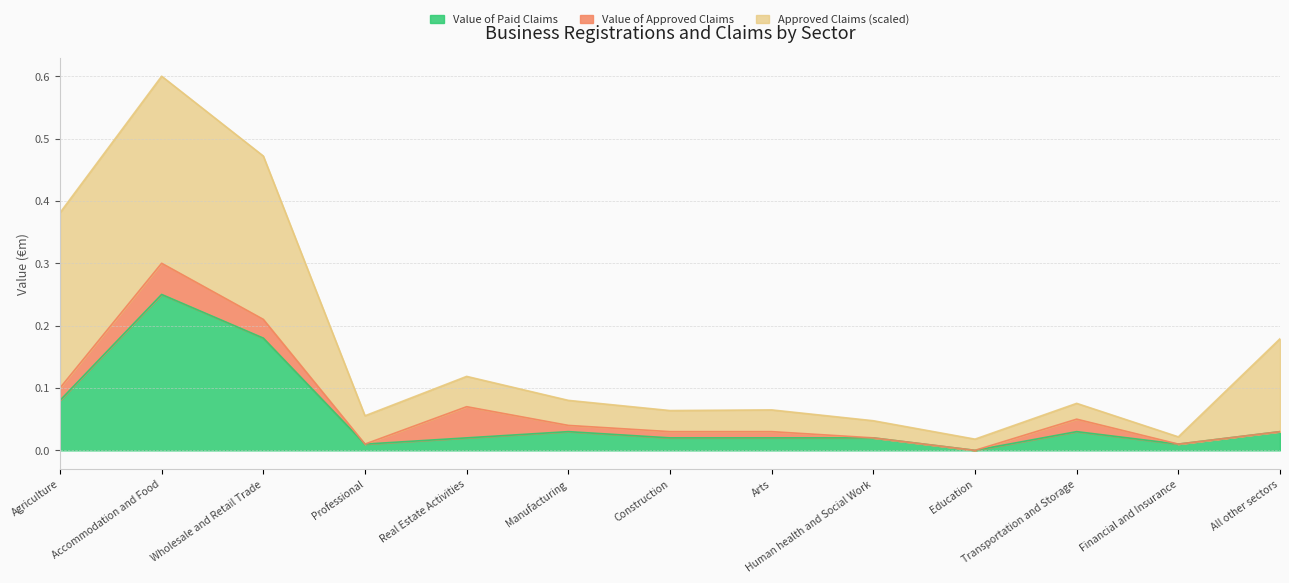

What is the difference between the maximum and minimum values in the Value of Paid Claims series?

0.2